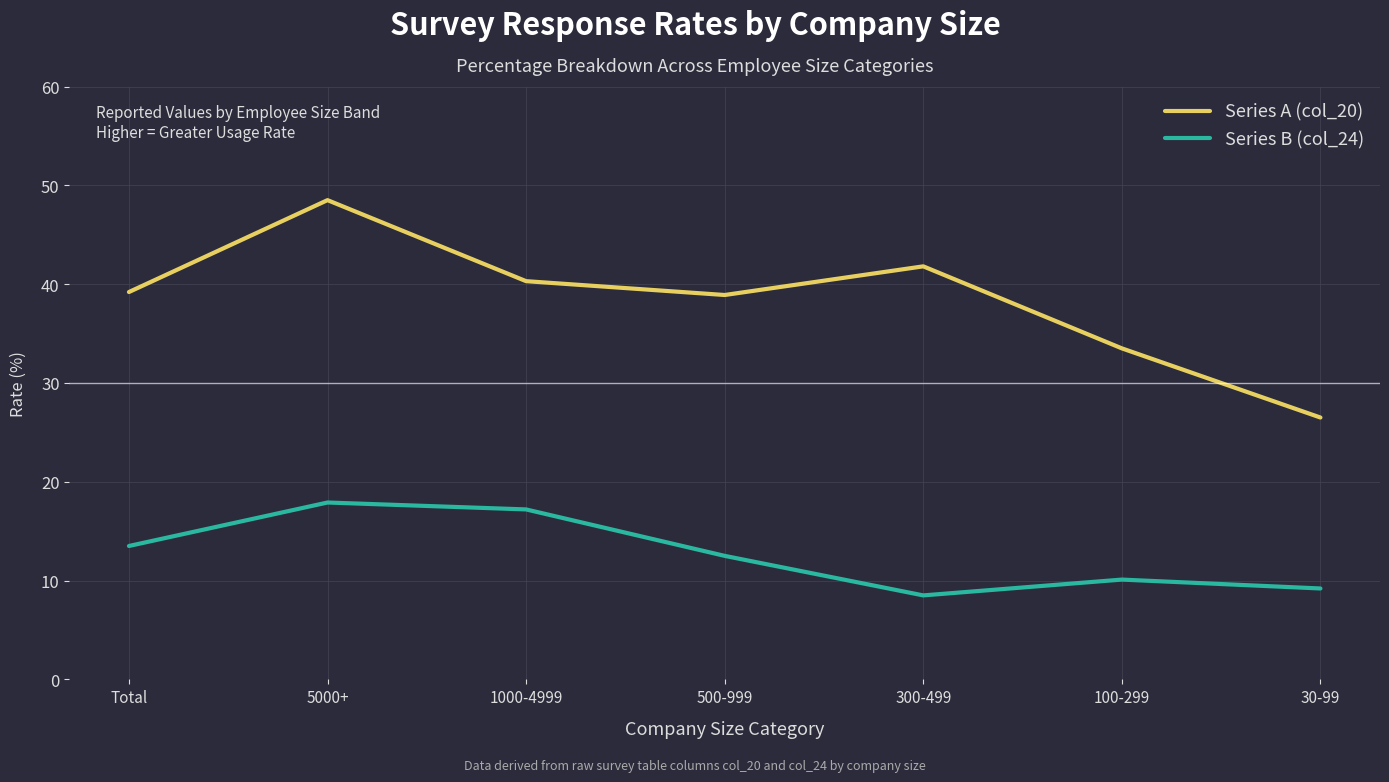

What position from the left is 1000-4999?

3